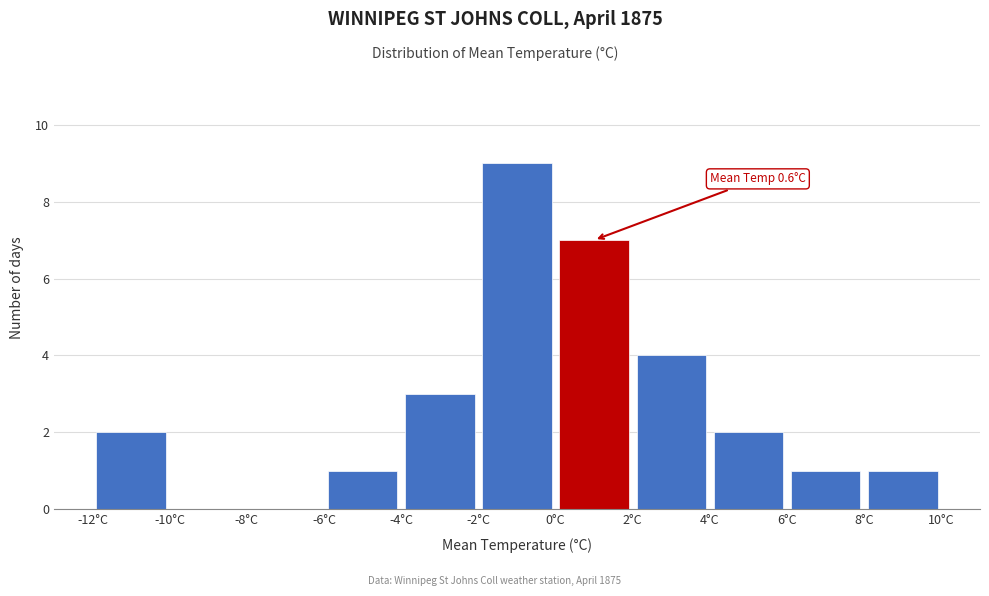

Over which range of the x-axis is the bar tallest?

-2 to 0